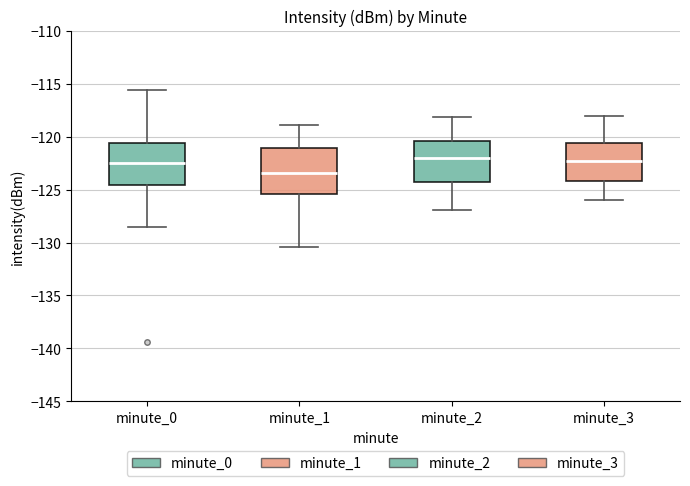

Reading left to right, transcribe this box plot: for each box, give where its median line is, the range the box spans, and where its two whiskers end, as read against the y-axis. The values are not printed on the chart, so give them approximately, as read against the axis.

minute_0: median -122.5, box -124.5 to -120.5, whiskers -128.5 to -115.5
minute_1: median -123.5, box -125.5 to -121.0, whiskers -130.5 to -119.0
minute_2: median -122.0, box -124.5 to -120.5, whiskers -127.0 to -118.0
minute_3: median -122.5, box -124.0 to -120.5, whiskers -126.0 to -118.0